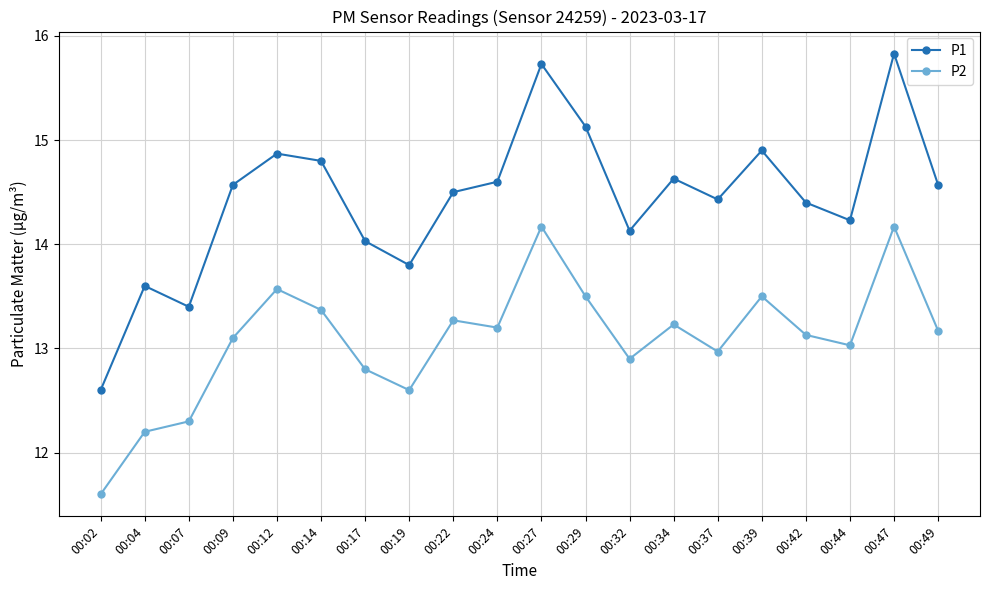

True or false: P1 has a value of 14.4 at 00:37.

True